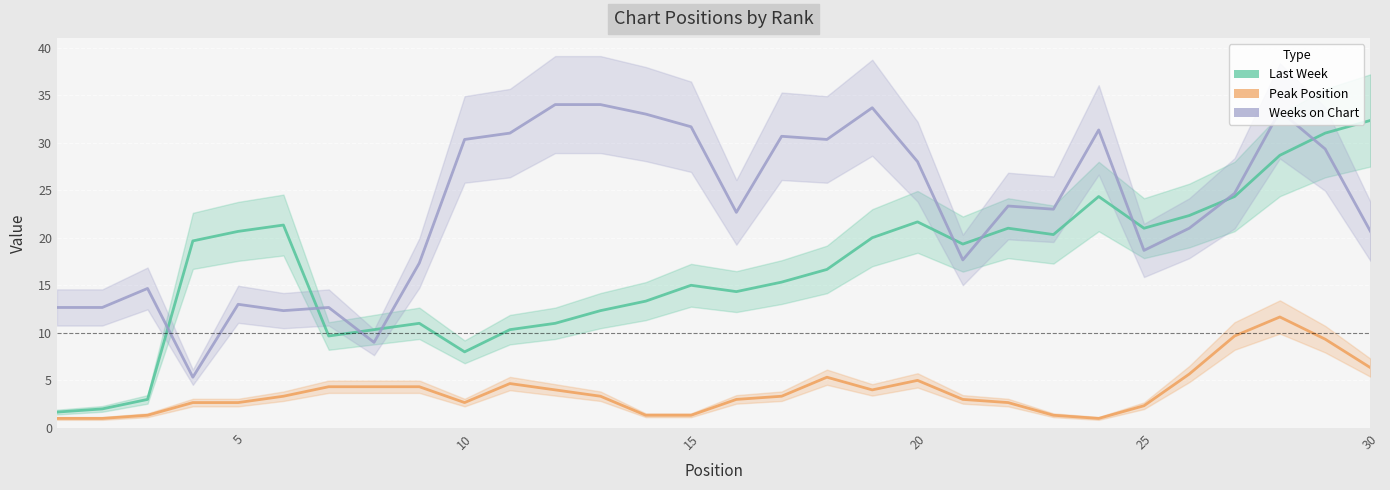

Reading left to right, list all the values displayed in this chart.

Last Week: 1.7	2.0	3.0	19.7	20.7	21.3	9.7	10.3	11.0	8.0	10.3	11.0	12.3	13.3	15.0	14.3	15.3	16.7	20.0	21.7	19.3	21.0	20.3	24.3	21.0	22.3	24.3	28.7	31.0	32.3
Peak Position: 1.0	1.0	1.3	2.7	2.7	3.3	4.3	4.3	4.3	2.7	4.7	4.0	3.3	1.3	1.3	3.0	3.3	5.3	4.0	5.0	3.0	2.7	1.3	1.0	2.3	5.7	9.7	11.7	9.3	6.3
Weeks on Chart: 12.7	12.7	14.7	5.3	13.0	12.3	12.7	9.0	17.3	30.3	31.0	34.0	34.0	33.0	31.7	22.7	30.7	30.3	33.7	28.0	17.7	23.3	23.0	31.3	18.7	21.0	24.7	33.3	29.3	20.7